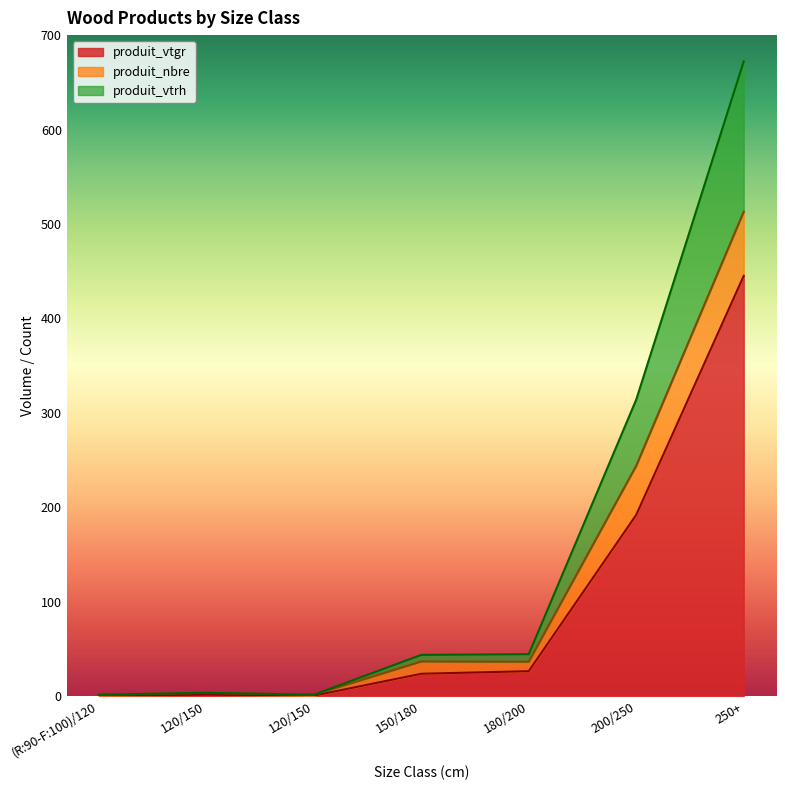

At which label is produit_vtgr closest to 222?

200/250